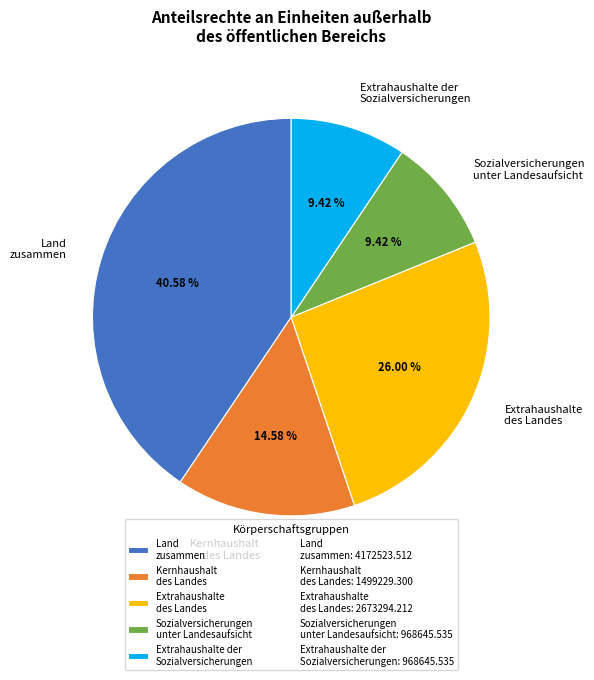

How many segments does this pie chart have?

5